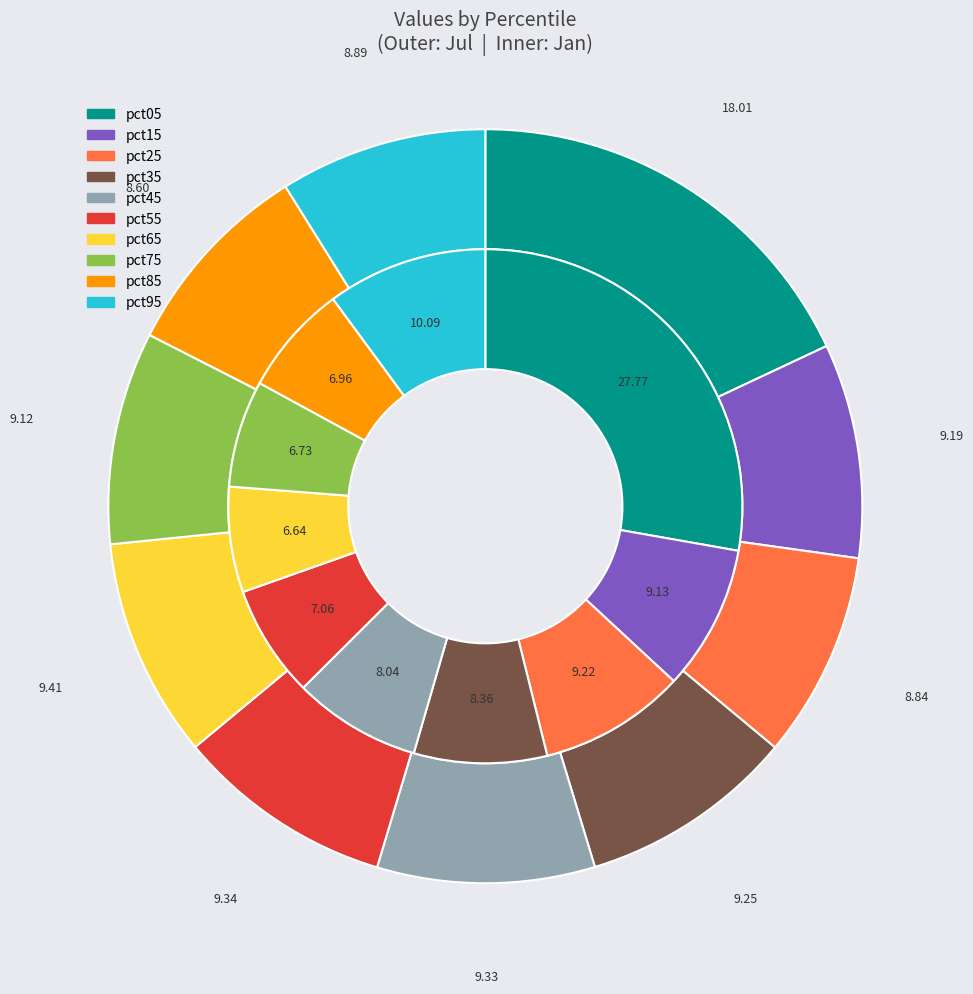

The 9 slice represents 9% of the pie. True or false?

True